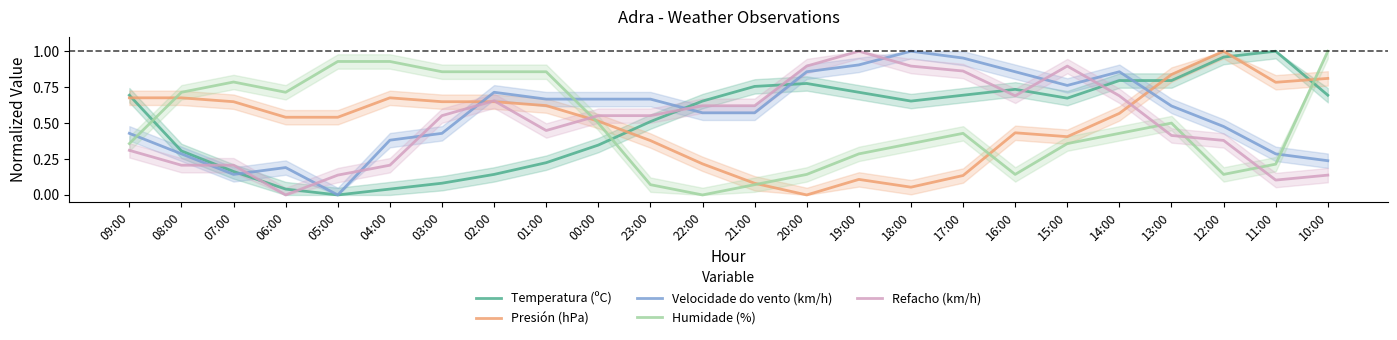

Is it true that Velocidade do vento (km/h) equals 1.6 at 19:00?

False